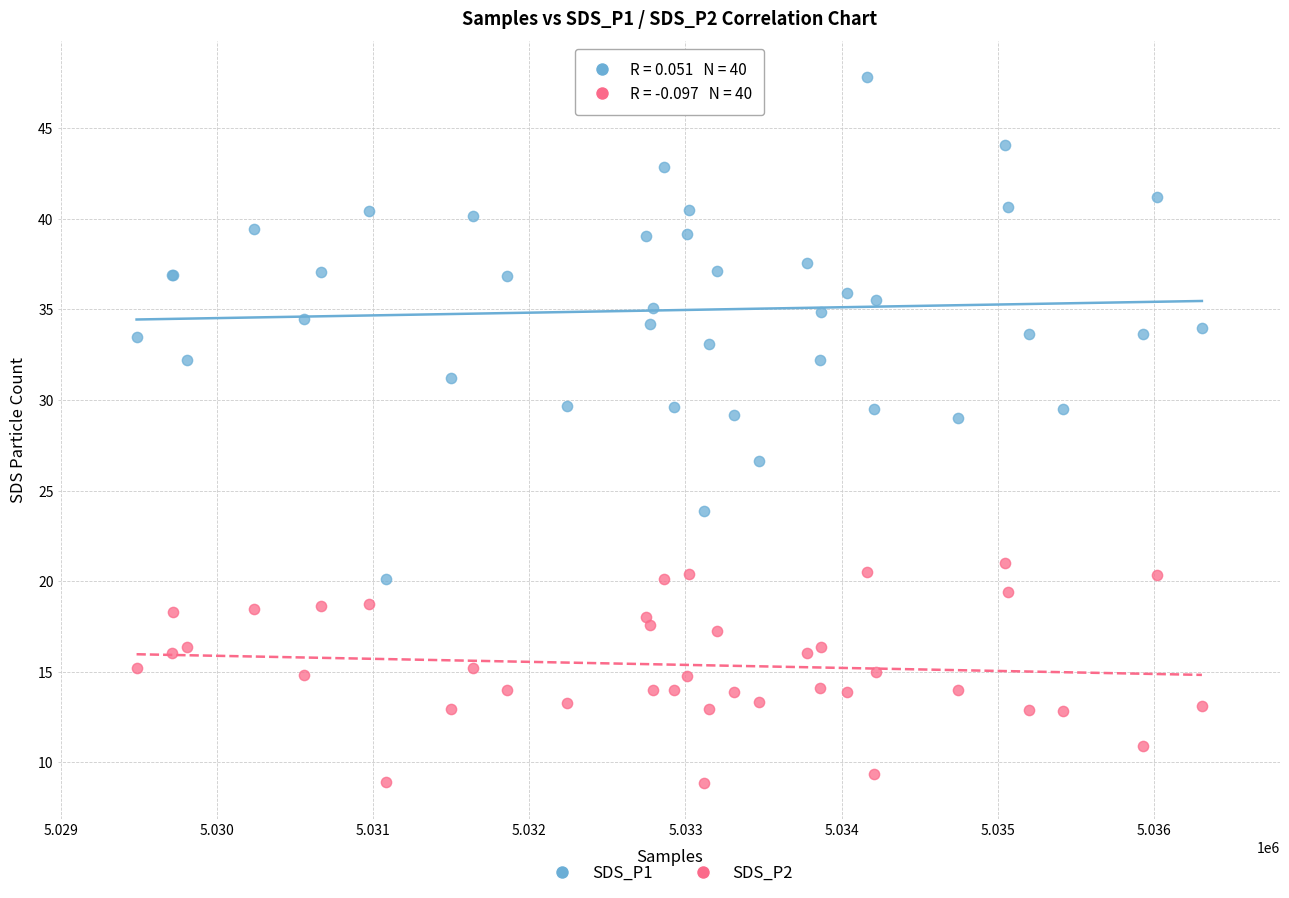

Which series contains the highest Y value?

SDS_P1